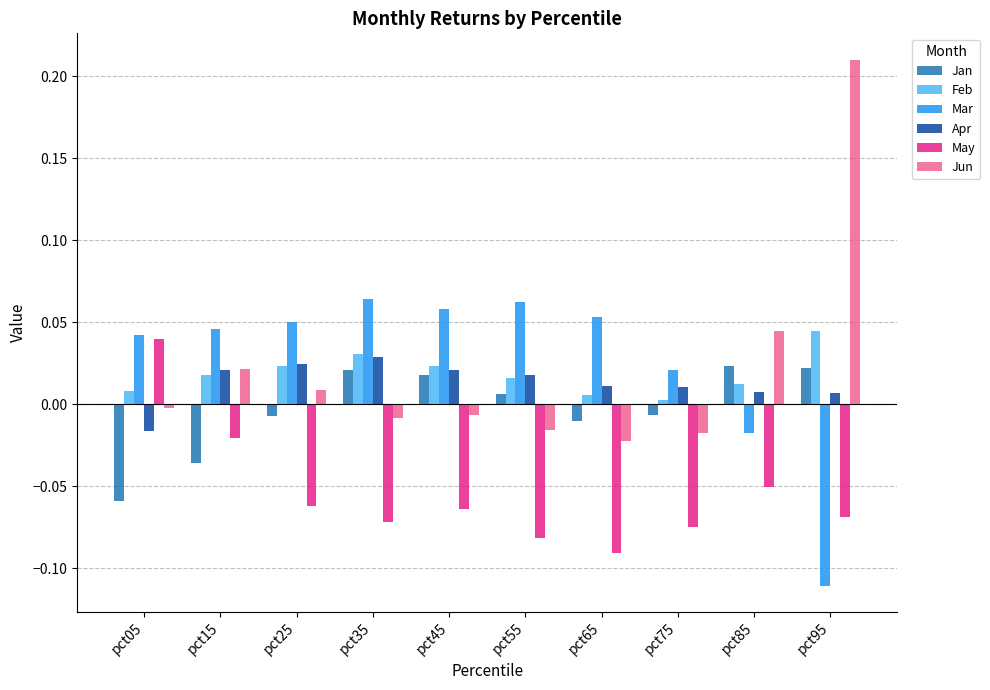

Which series has the widest spread of values?

Jun